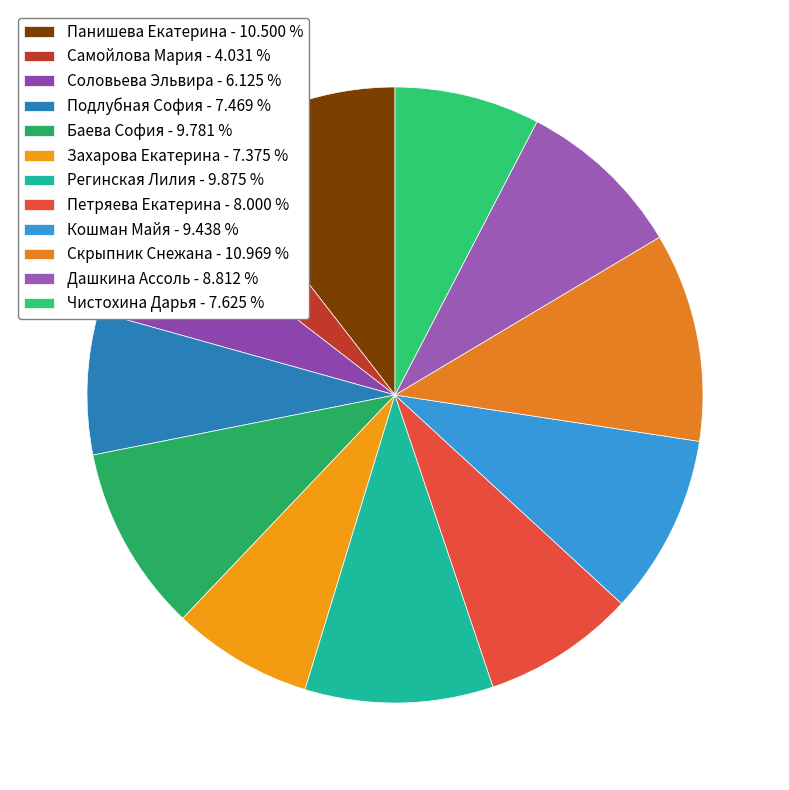

The Чистохина Дарья slice represents 8% of the pie. True or false?

True